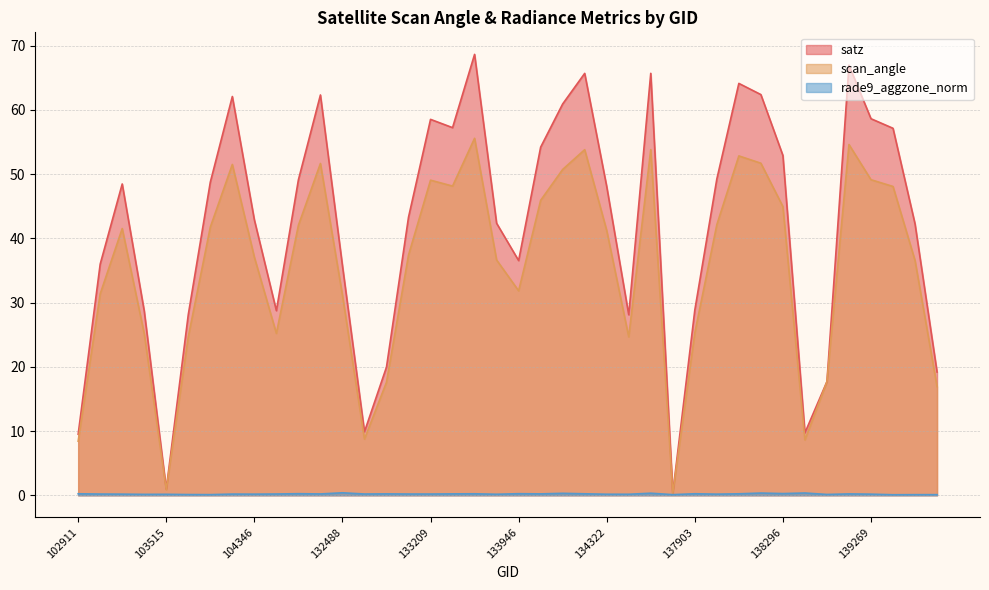

How many data points does each series have?

40